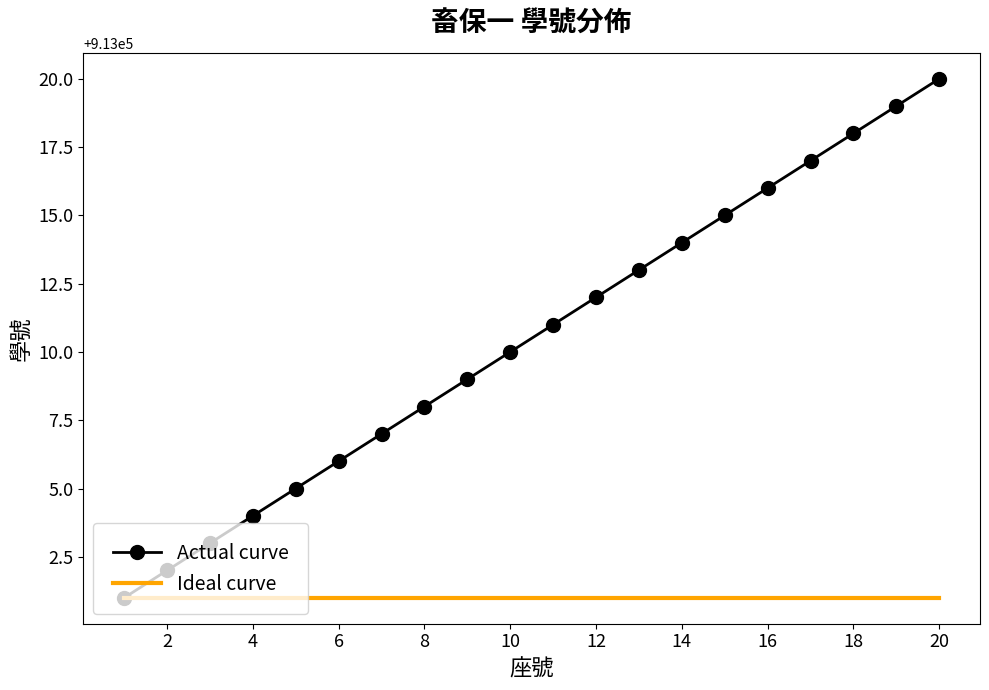

What is the highest value of the Actual curve series?

913020